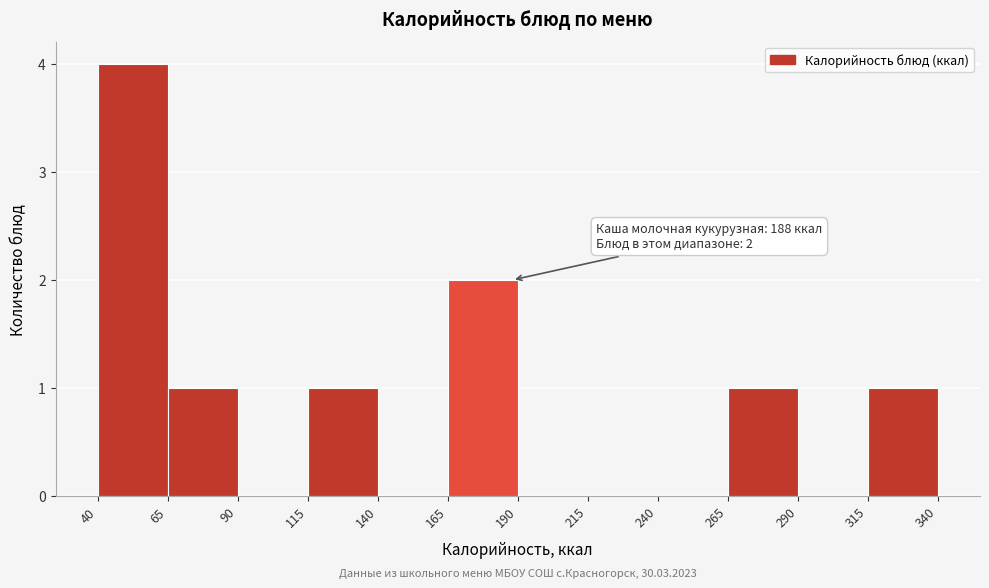

Over which range of the x-axis is the bar tallest?

40 to 65